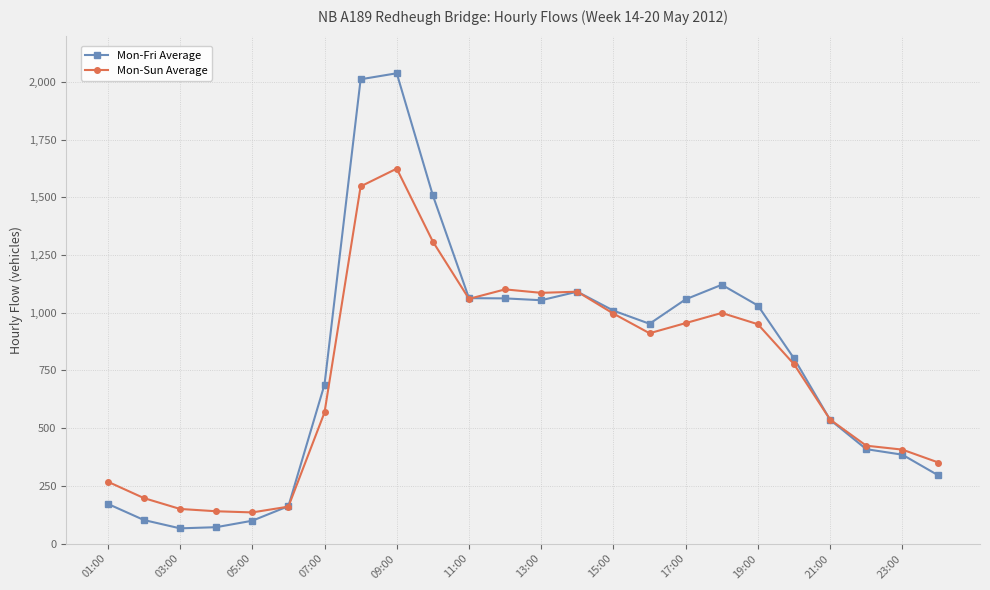

What is the difference between the maximum and minimum values in the Mon-Fri Average series?

1971